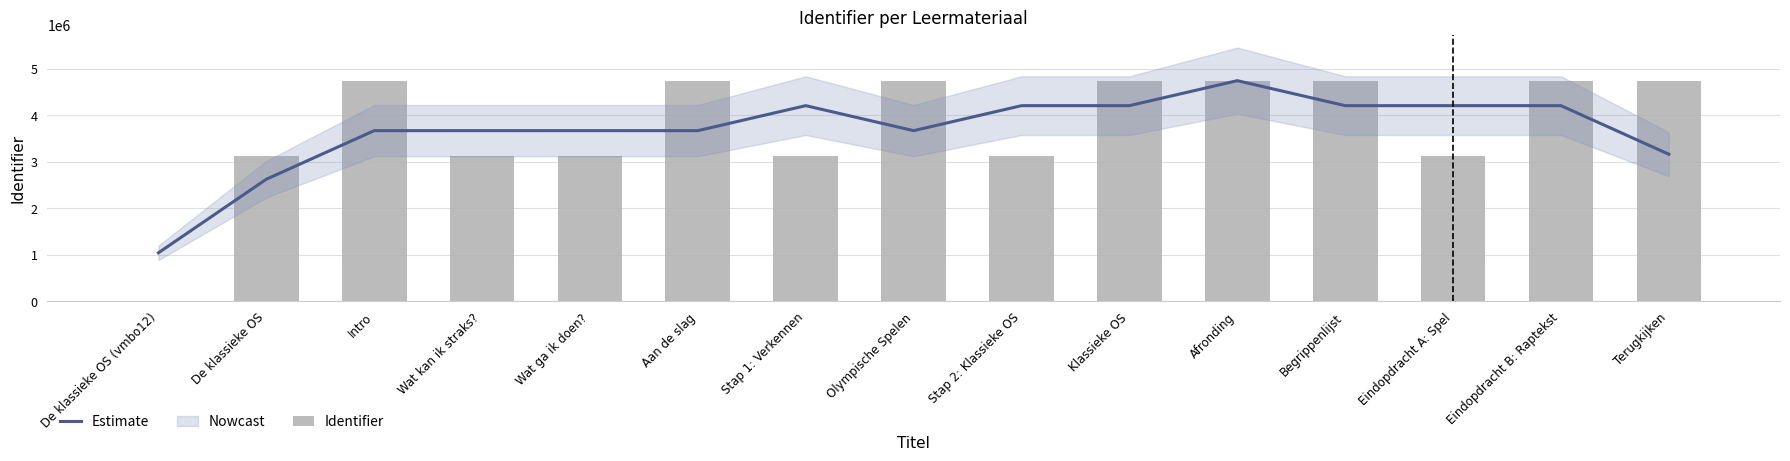

Where is Estimate nearest to the value 2895366?

De klassieke OS